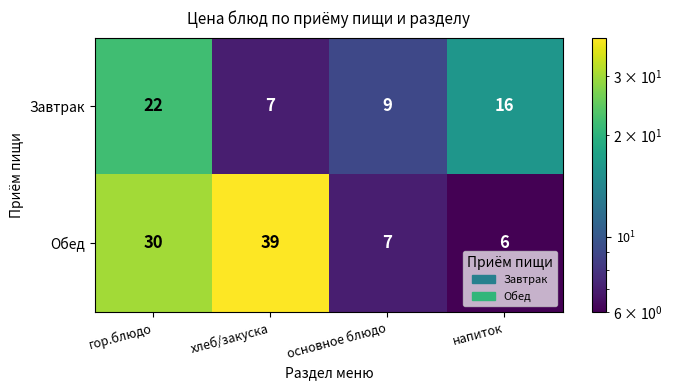

True or false: Обед has a value of 6 at напиток.

True